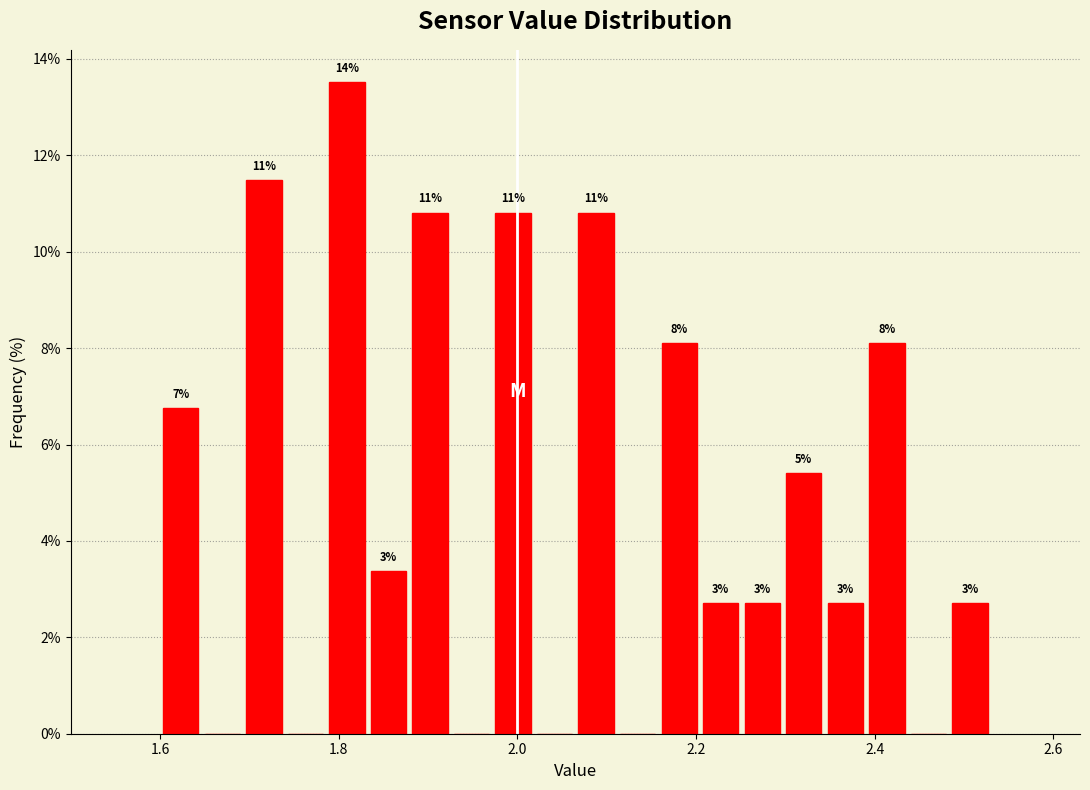

Around what value on the x-axis is the tallest bar? Give the approximate position of its centre, as read against the axis.

1.80